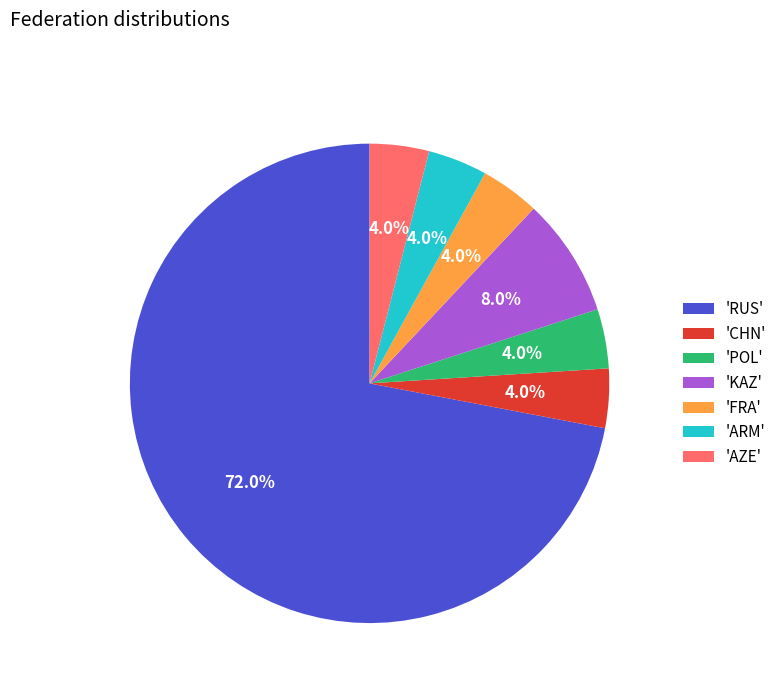

Combined, what portion of the pie is 'AZE' and 'POL'?

8.0%